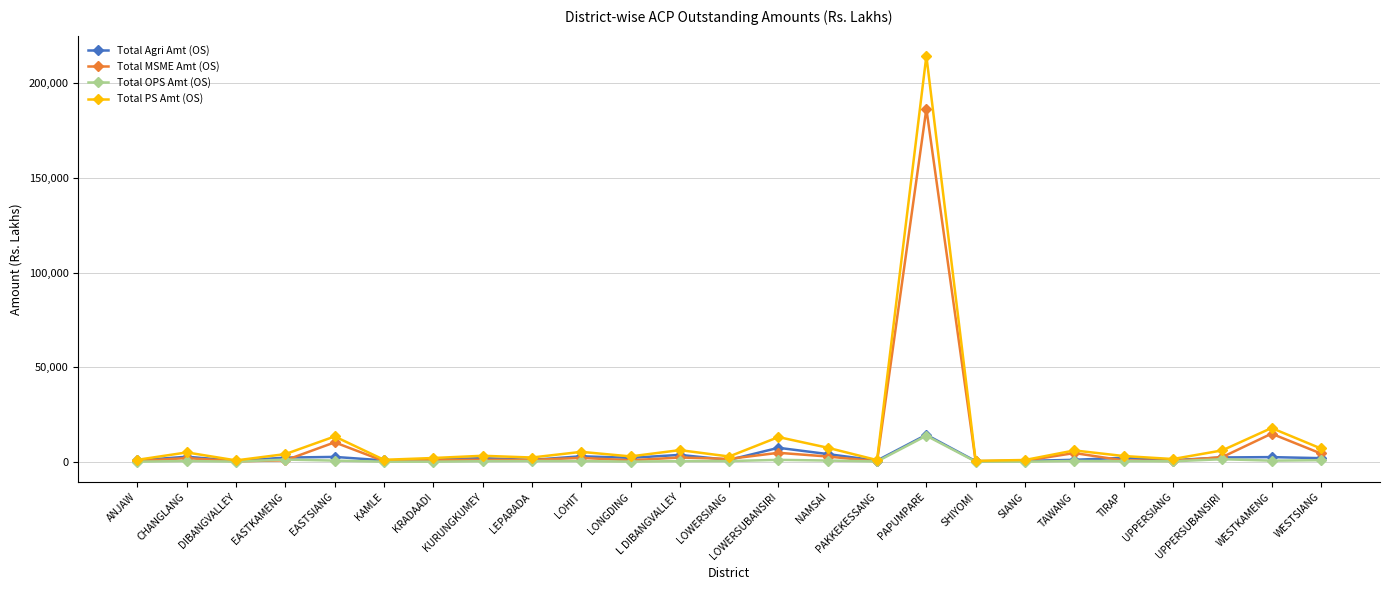

Which category has the highest value in the Total PS Amt (OS) series?

PAPUMPARE